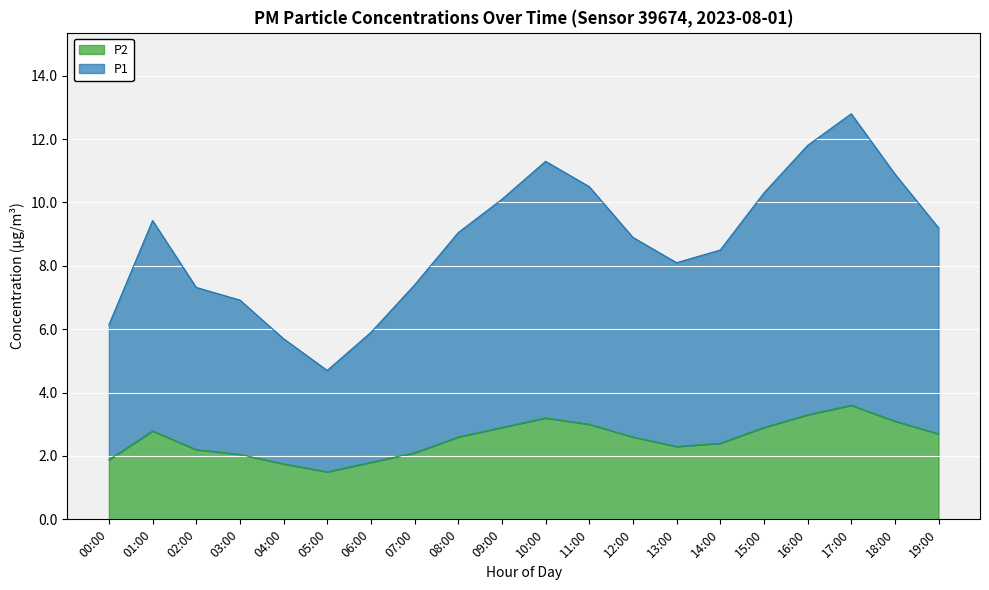

Where is the first local maximum for P1?

01:00